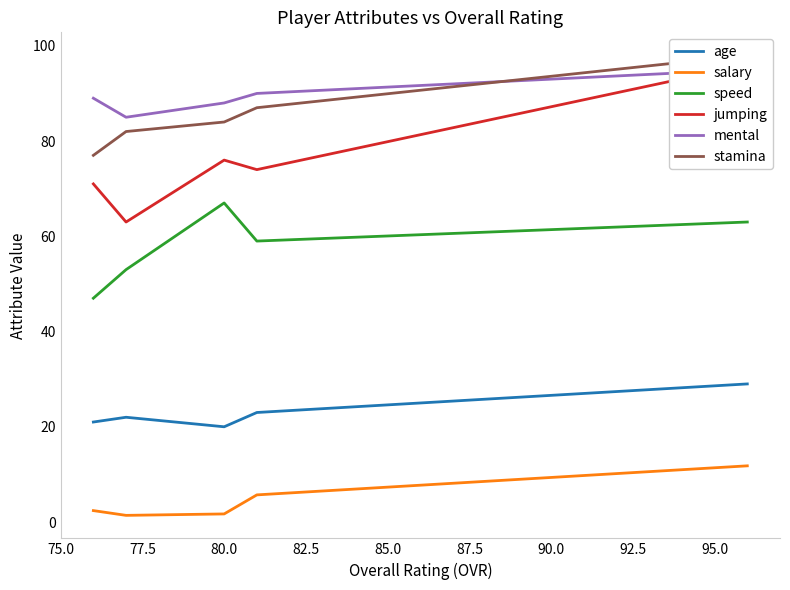

At 80.0, list the series in order from smallest to largest.

salary, age, speed, jumping, stamina, mental